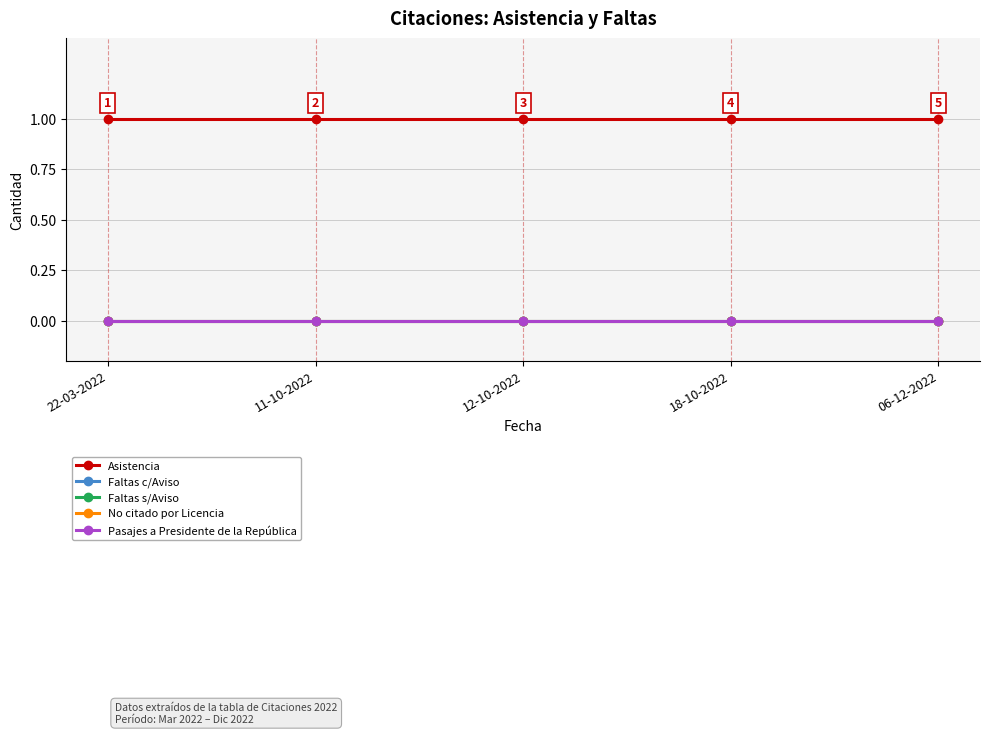

Is this an area chart (filled region under the line)?

No